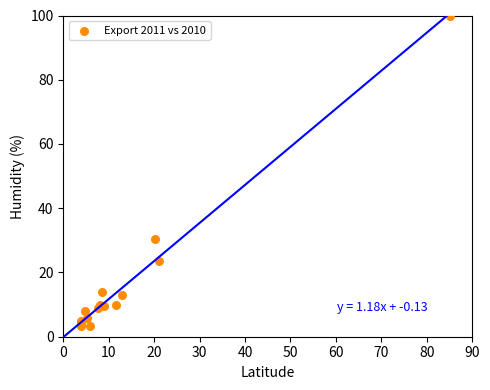

What Y value in the scatter plot is closest to 51?

30.4